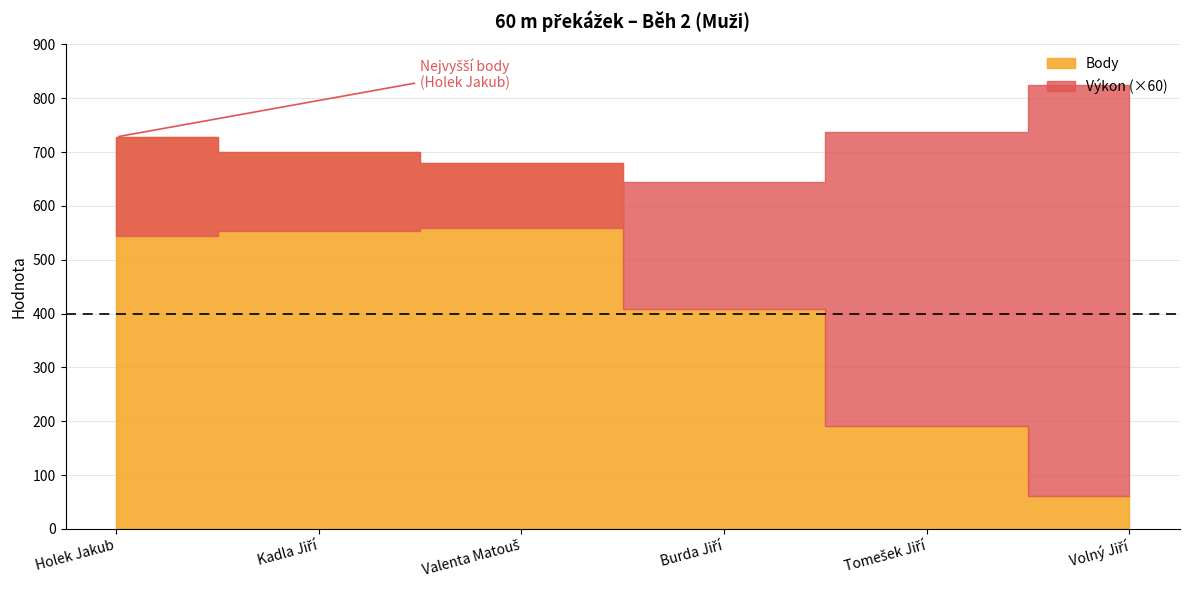

True or false: Pořadí and Výkon cross at least once.

False